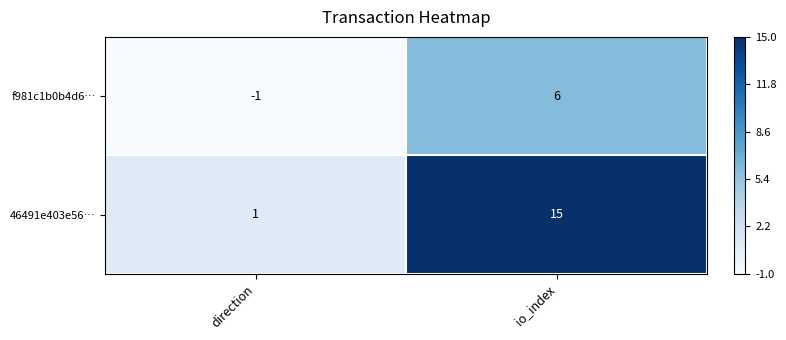

List the series in order of their peak value, lowest first.

f981c1b0b4d6…, 46491e403e56…